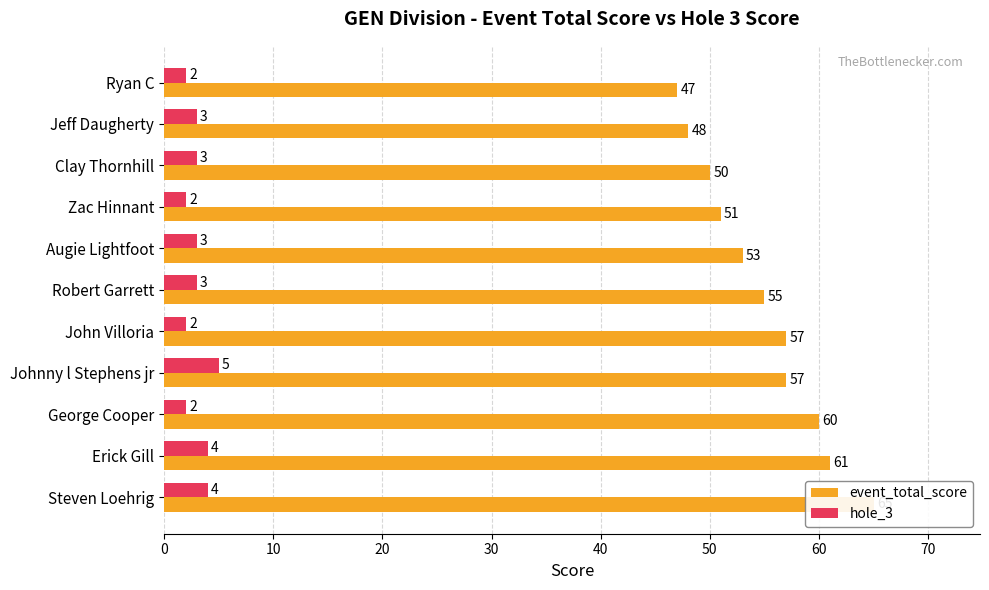

Which series has the widest spread of values?

event_total_score